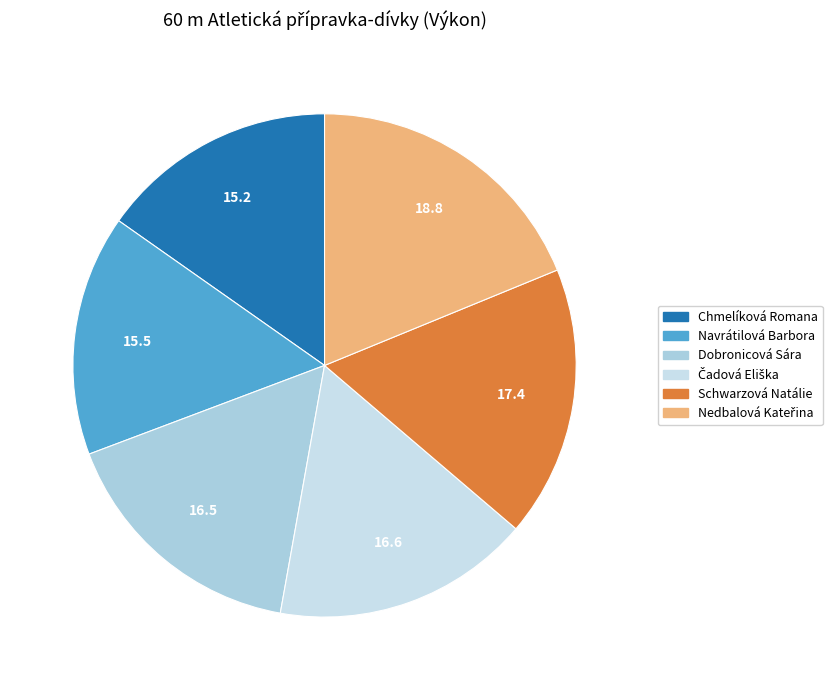

Is there a majority slice in this chart?

No